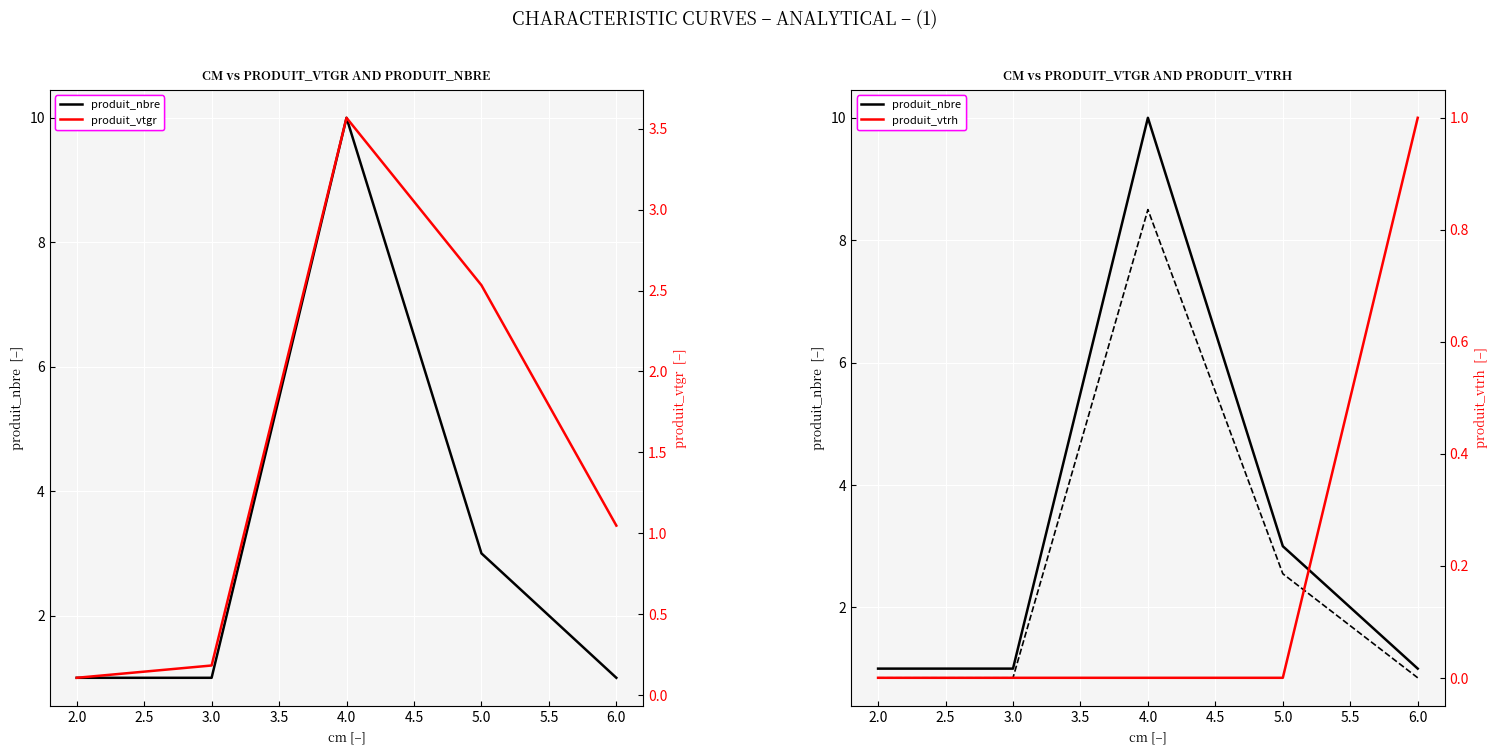

Count the produit_vtrh values in the range 0 to 1.

5